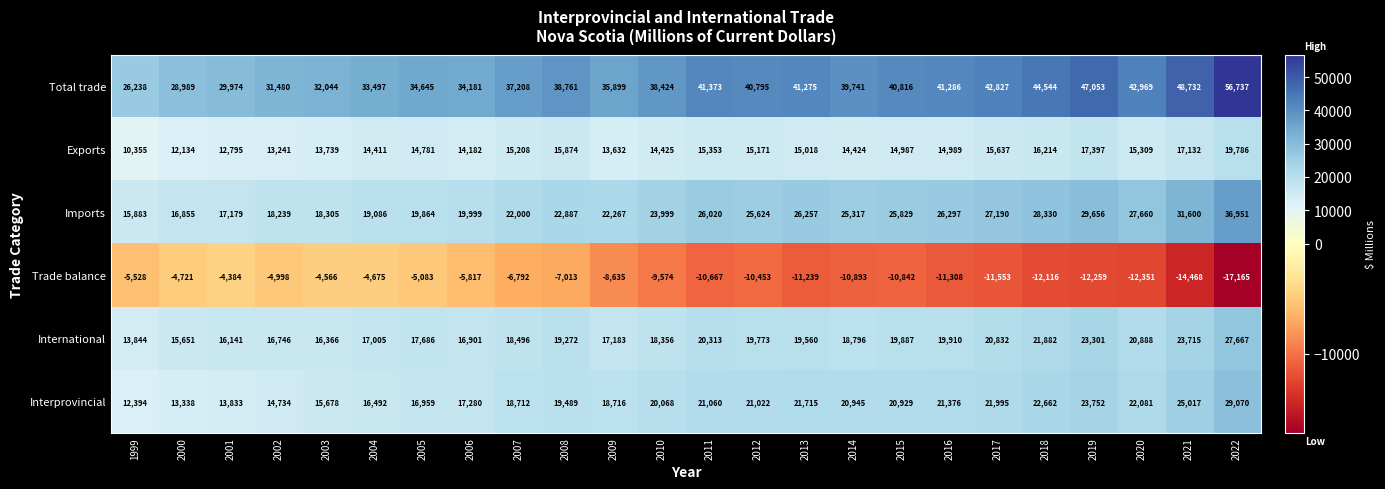

Rank the series at 2004 from lowest to highest value.

Trade balance, Exports, Interprovincial, International, Imports, Total trade